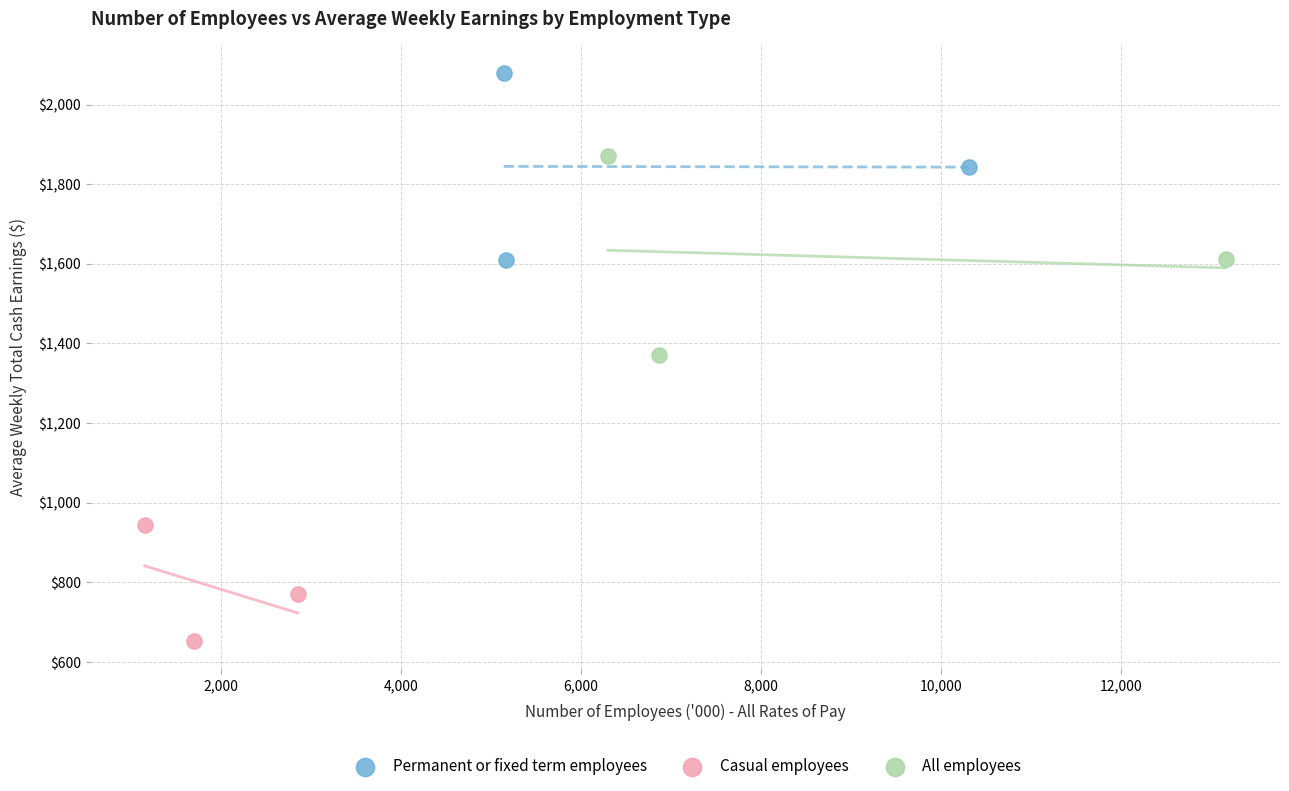

Which series contains the highest Y value?

Permanent or fixed term employees